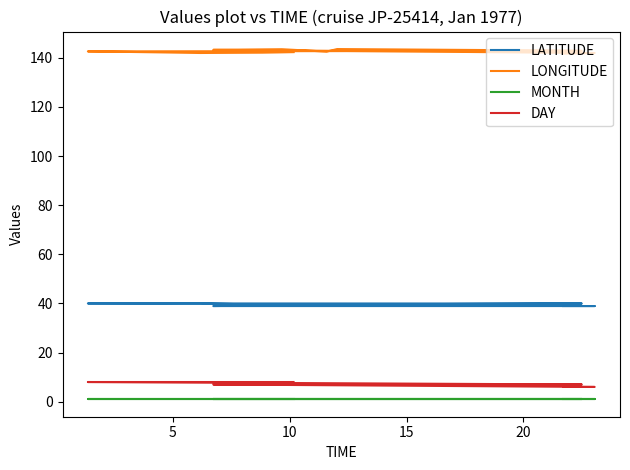

Reading right to left, transcribe all the data shown in this chart.

LATITUDE: 39.5	39.5	39.5	40.0	40.0	40.0	40.0	40.0	40.0	40.0	39.5	39.5	39.2	38.9	38.9	38.9	38.9
LONGITUDE: 142.3	142.2	142.1	142.0	142.1	142.2	142.4	142.6	142.8	143.0	143.6	142.5	143.5	143.2	141.9	141.8	141.7
MONTH: 1.0	1.0	1.0	1.0	1.0	1.0	1.0	1.0	1.0	1.0	1.0	1.0	1.0	1.0	1.0	1.0	1.0
DAY: 8.0	8.0	8.0	8.0	8.0	8.0	8.0	8.0	7.0	7.0	7.0	7.0	7.0	7.0	6.0	6.0	6.0